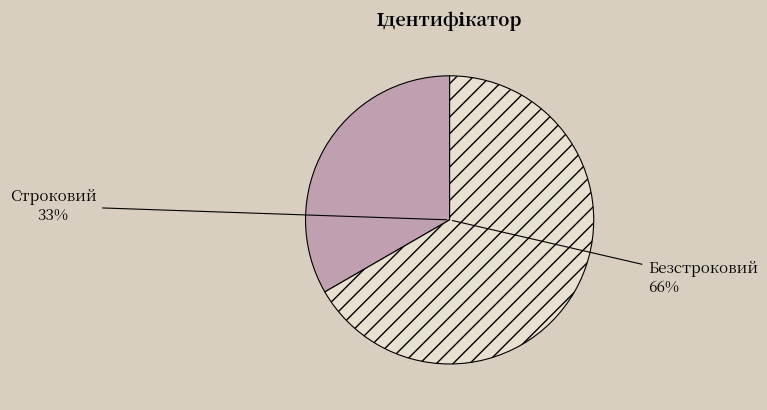

Is the sum of Строковий and Безстроковий greater than half?

Yes